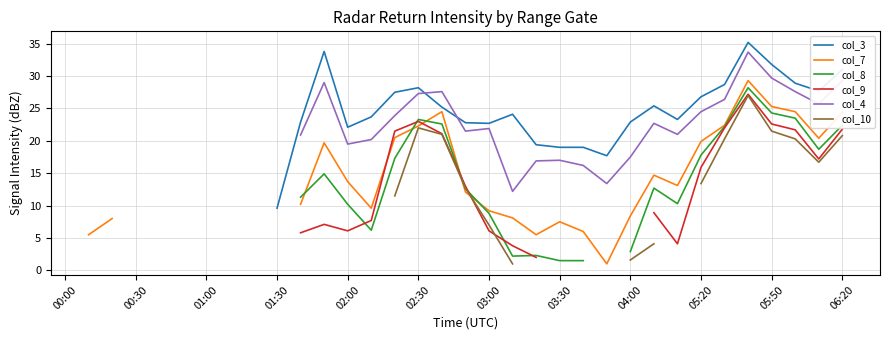

True or false: col_10 has more than 2 interior local peaks.

False